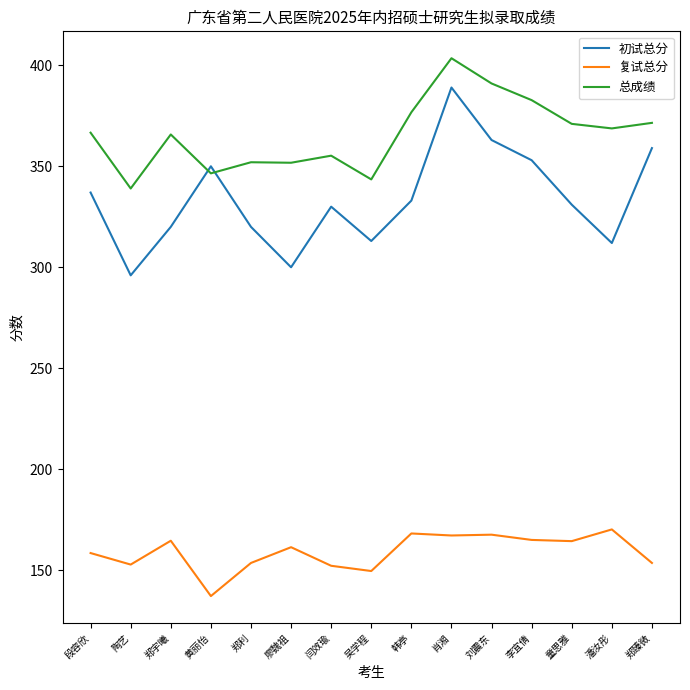

What position from the right is 郑利?

11